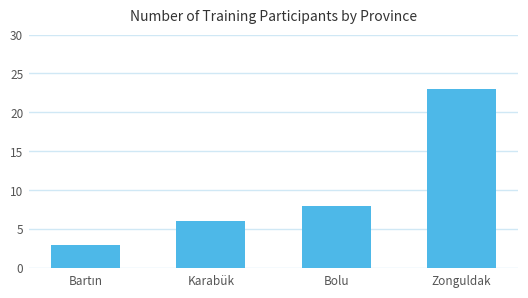

What is the maximum value shown in the chart?

23